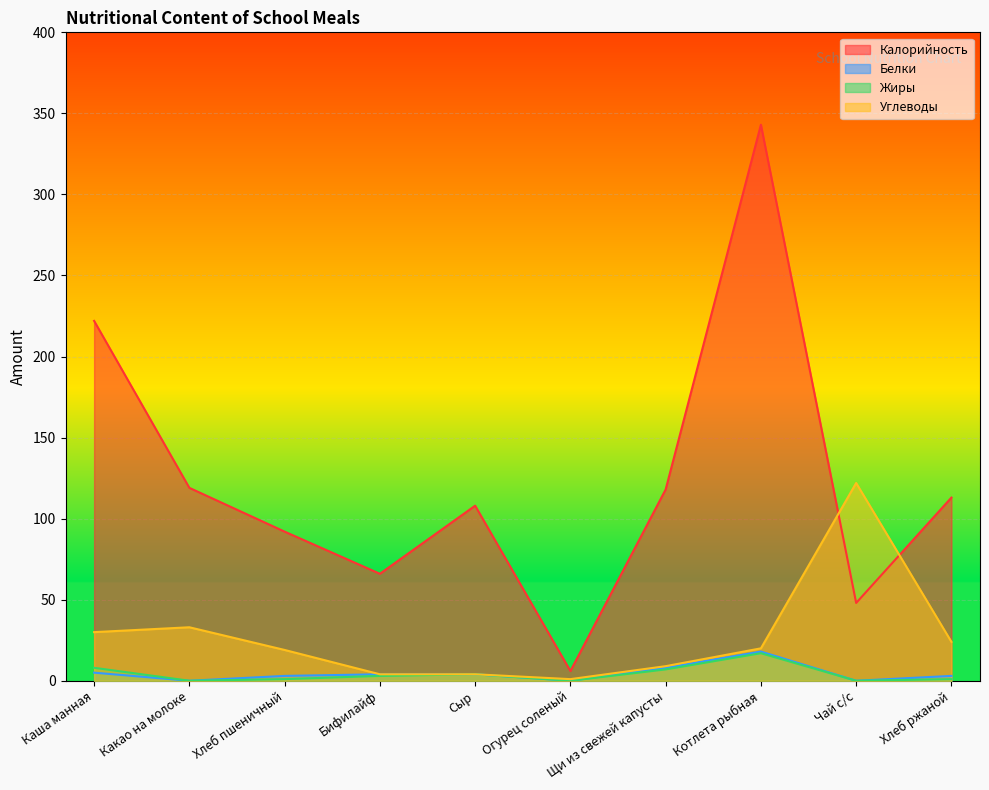

True or false: Углеводы and Жиры cross at least once.

False